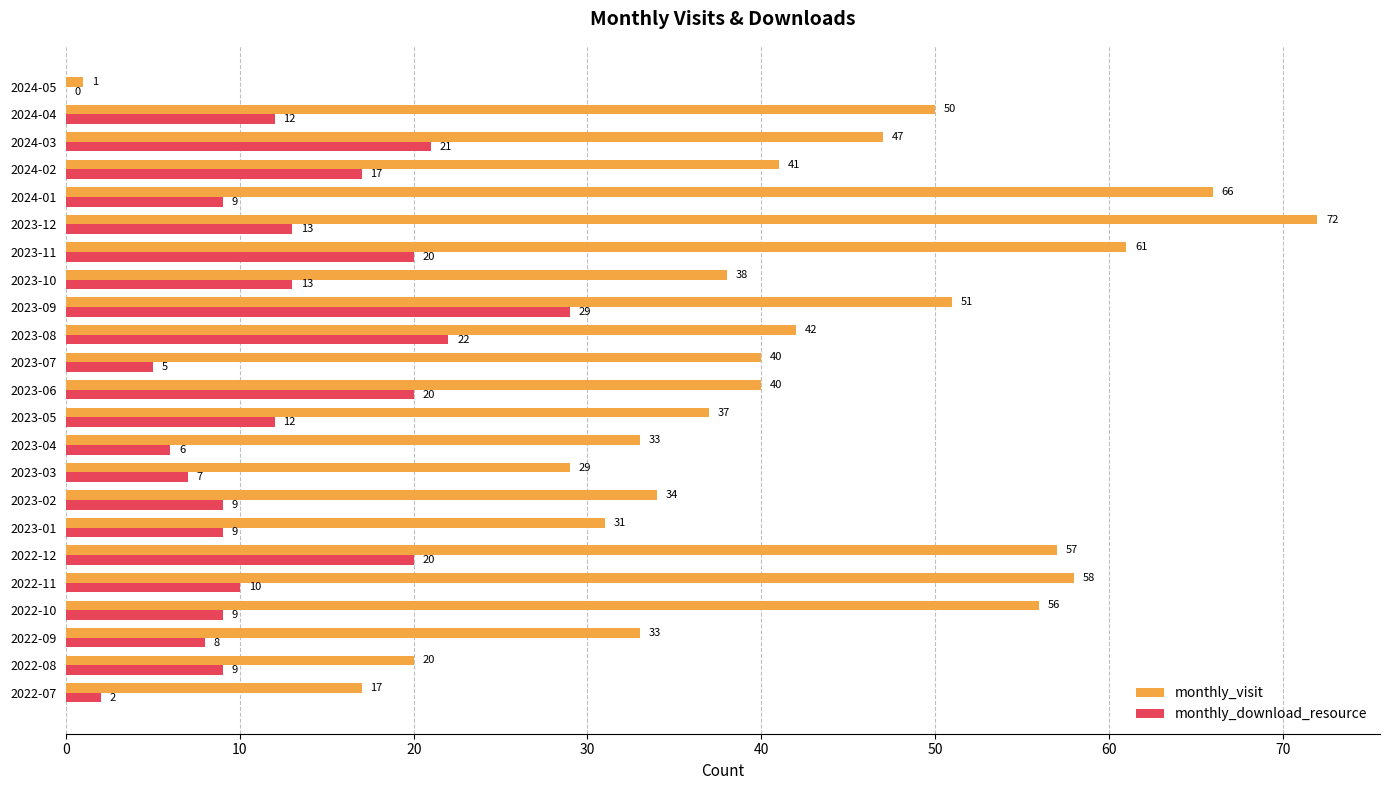

What is the sum of the monthly_visit values at 2024-01 and 2023-11?

127